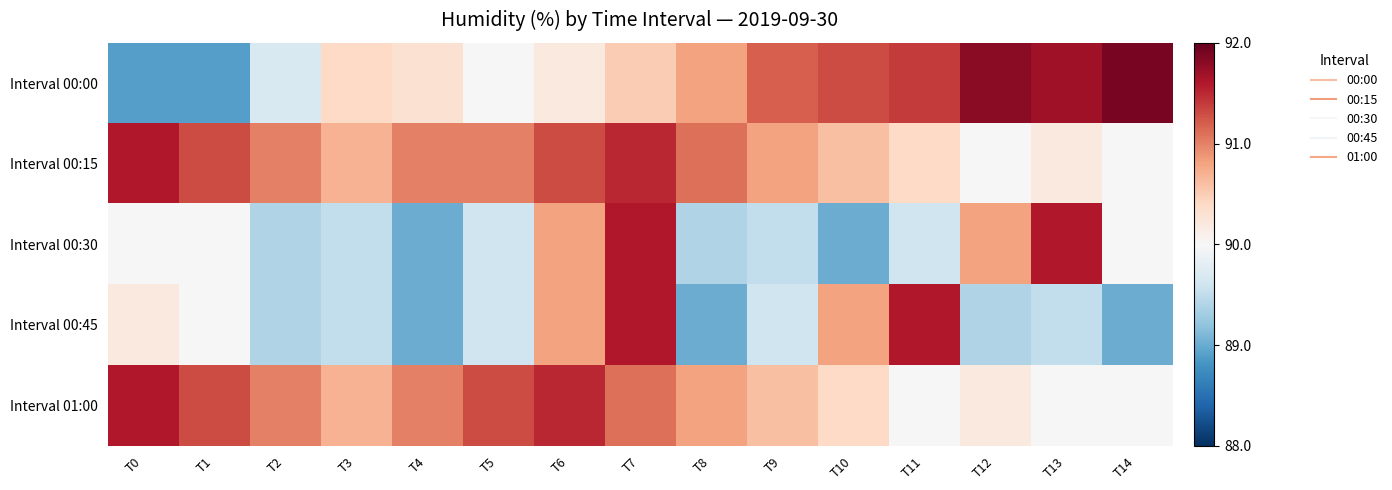

Rank the series by their maximum value, from lowest to highest.

Interval 00:15, Interval 00:30, Interval 00:45, Interval 01:00, Interval 00:00